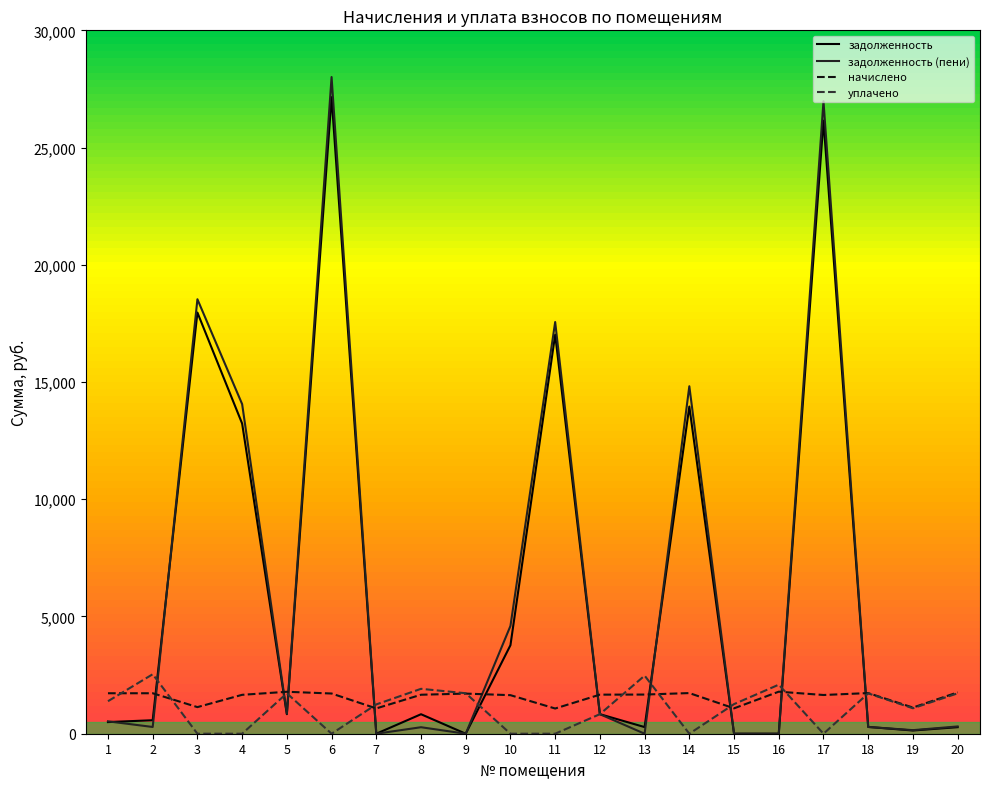

What is the sum of all уплачено values?

21735.2